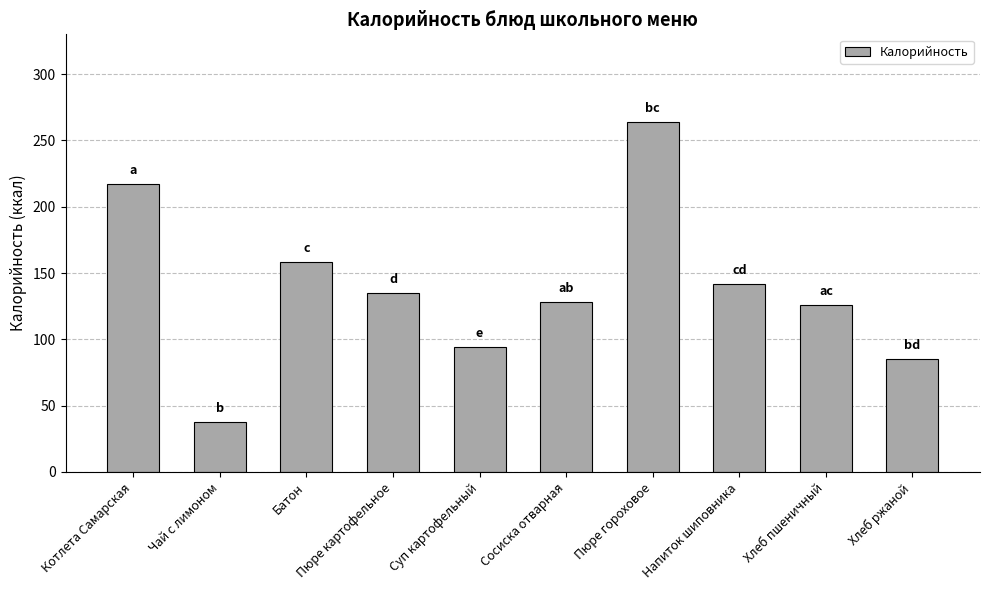

What is the sum of all values?

1387